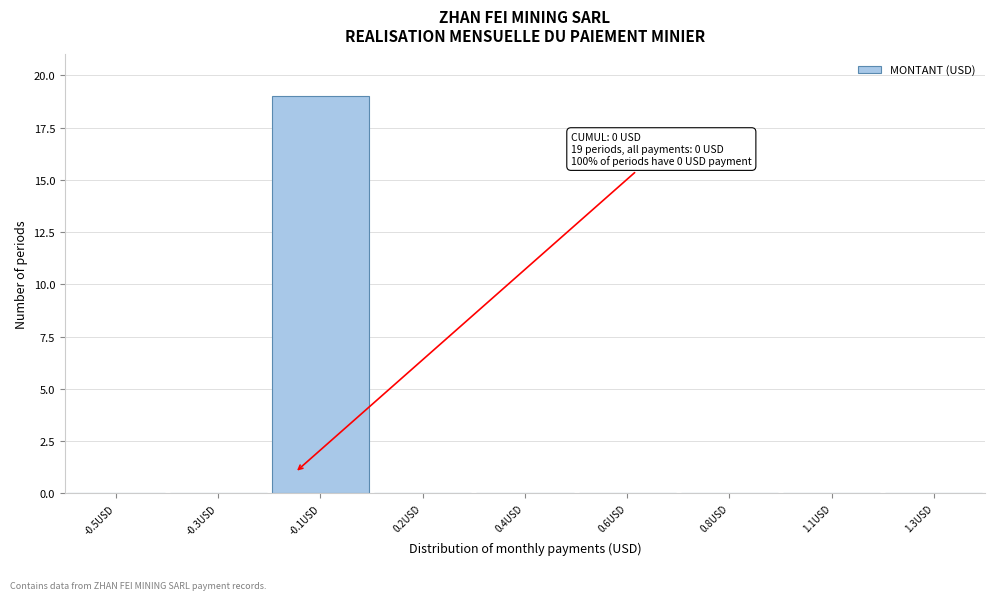

Reading left to right, transcribe all the data shown in this chart.

-0.5USD=0	-0.3USD=0	-0.1USD=19	0.2USD=0	0.4USD=0	0.6USD=0	0.8USD=0	1.1USD=0	1.3USD=0